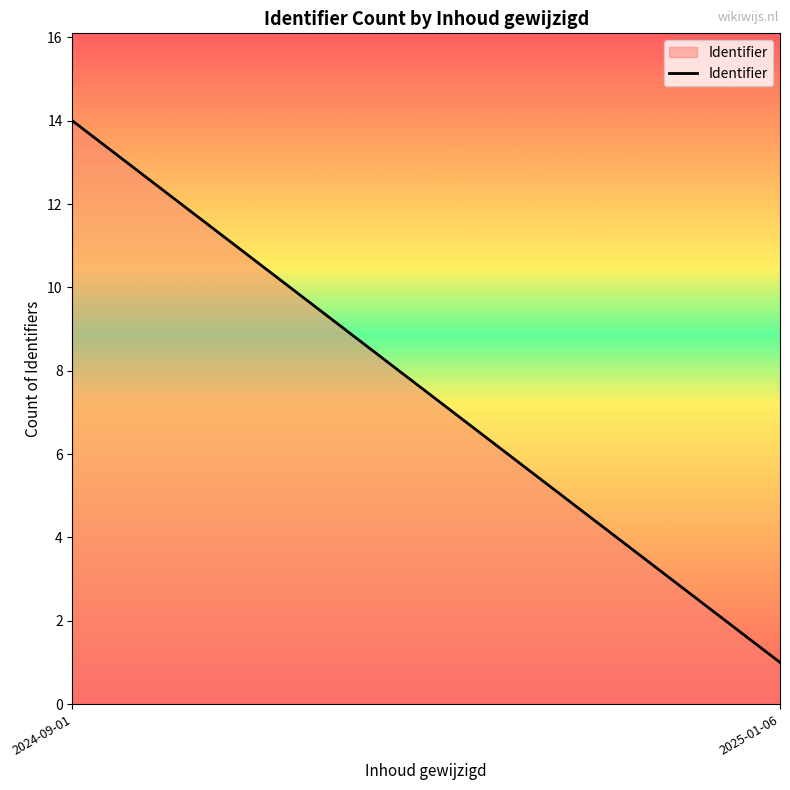

Rank the categories by value from lowest to highest.

2025-01-06, 2024-09-01